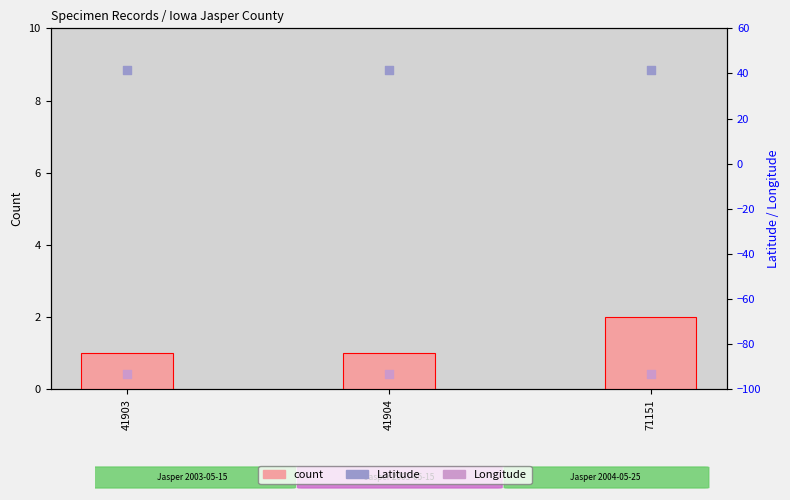

At which category is the sum across all series the highest?

71151